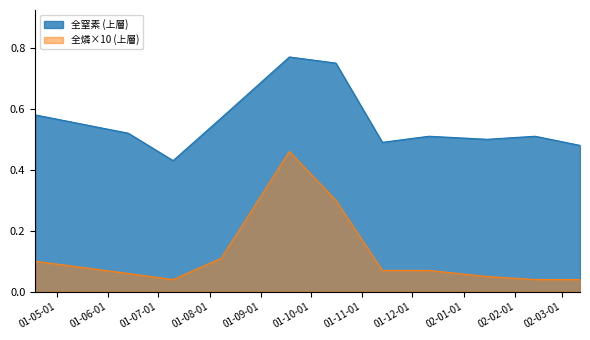

In 全窒素 (上層), how many points are higher than both neighbors (excluding endpoints)?

3